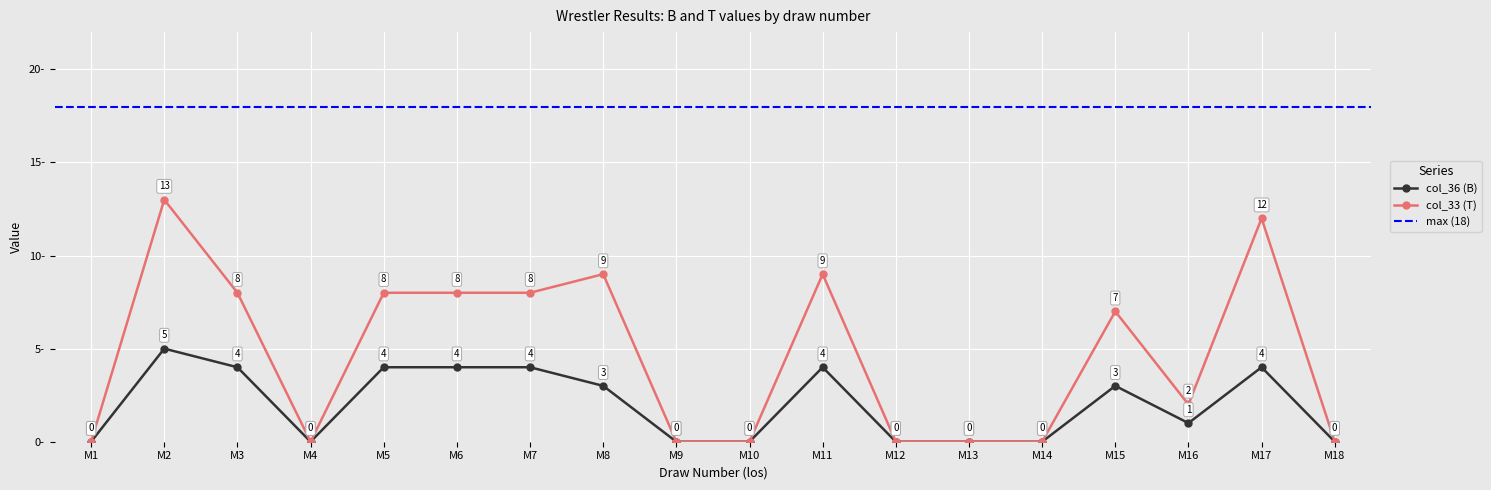

At which category does col_33 (T) reach its first local peak?

M2